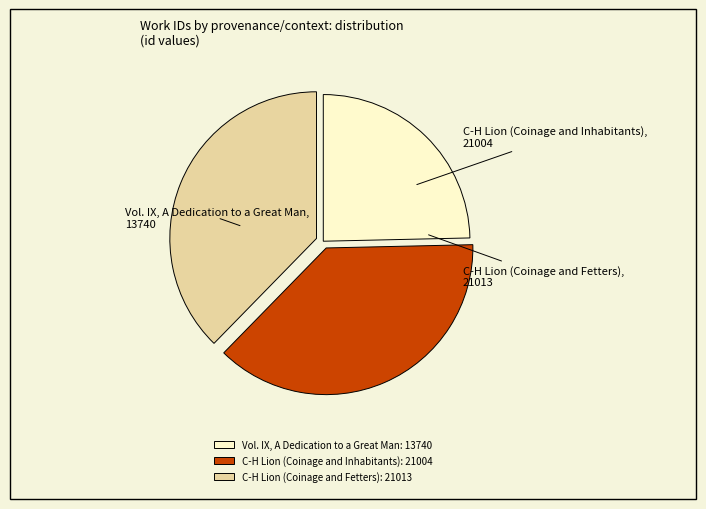

Do C-H Lion (Coinage and Inhabitants) and Vol. IX, A Dedication to a Great Man together represent more than half of the pie?

Yes